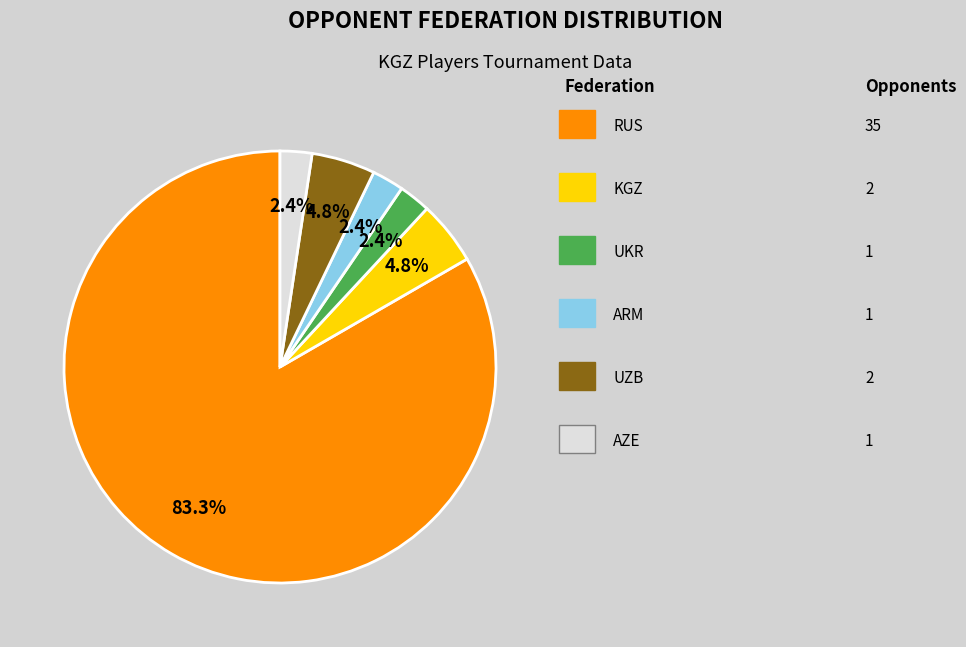

Is there any slice that represents more than half of the pie?

Yes